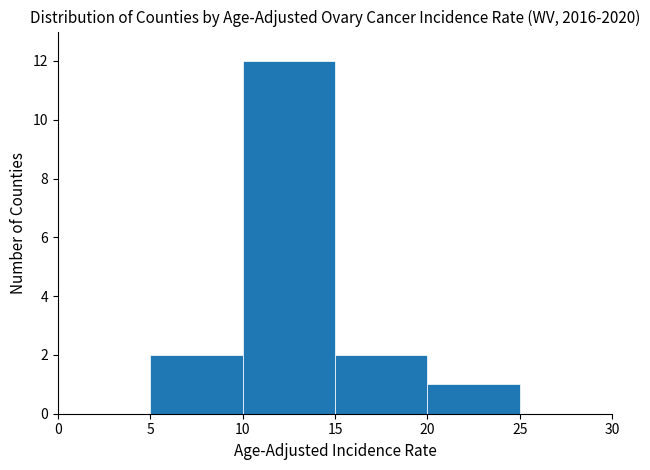

How tall is the bar that spans 20 to 25 on the x-axis? The values are not printed on the chart, so give them approximately, as read against the axis.

1